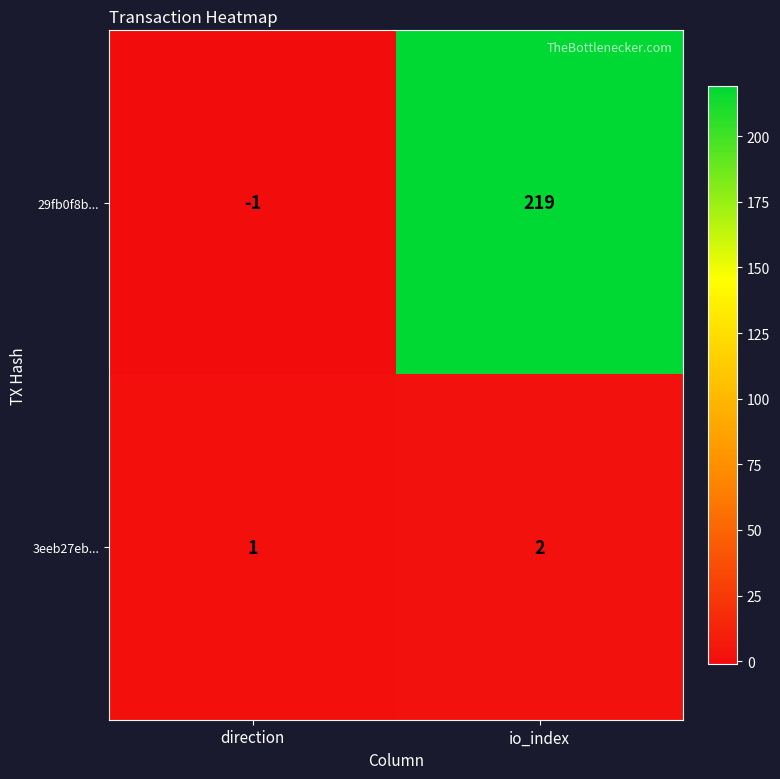

Reading right to left, what are all the values shown in this chart?

29fb0f8b...: io_index=219	direction=-1
3eeb27eb...: io_index=2	direction=1